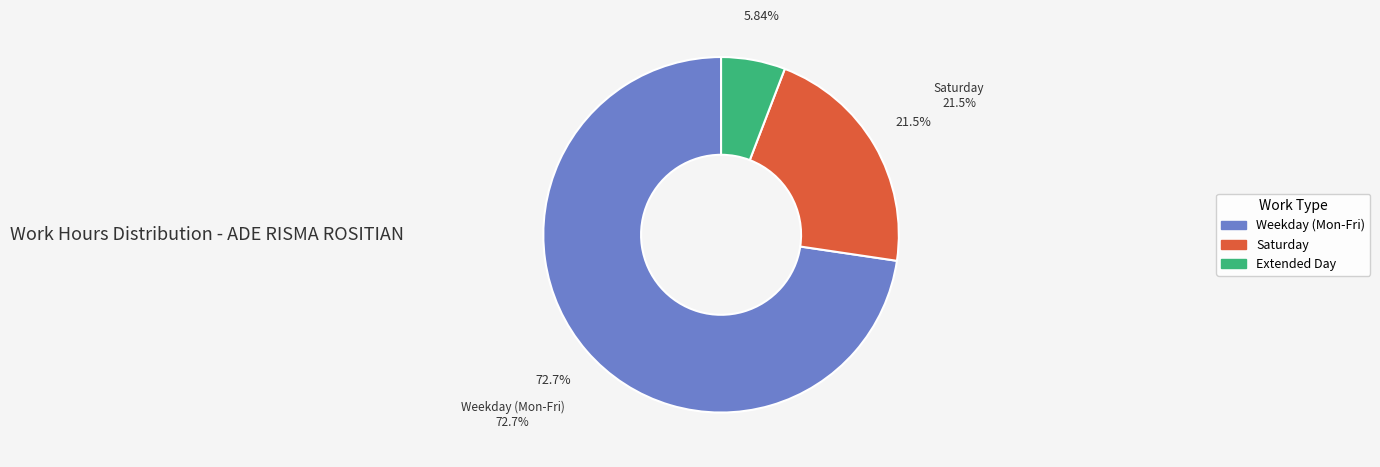

Does any single category account for the majority?

Yes